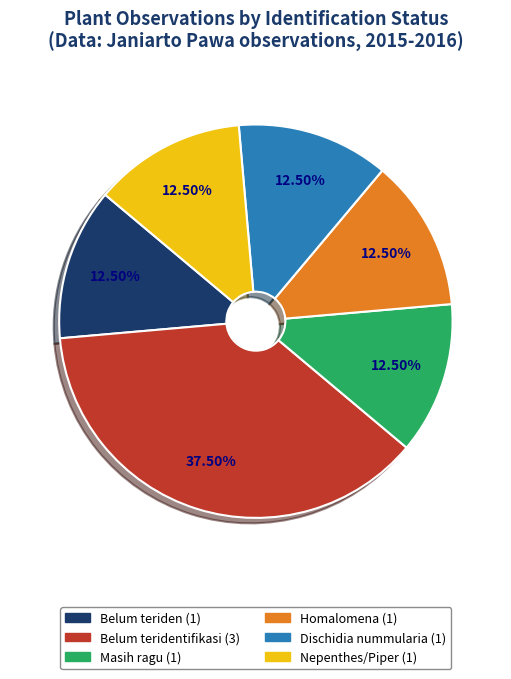

Is there a majority slice in this chart?

No